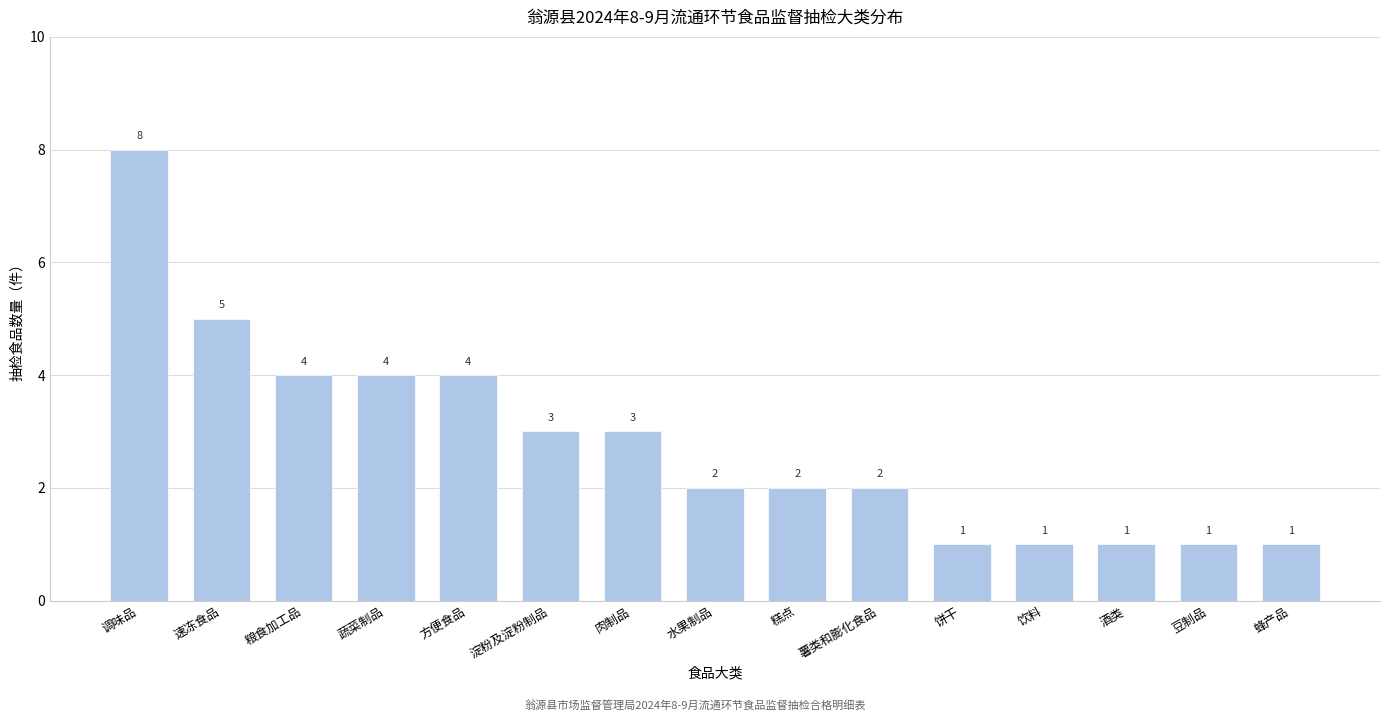

Reading right to left, list all the values displayed in this chart.

1	1	1	1	1	2	2	2	3	3	4	4	4	5	8